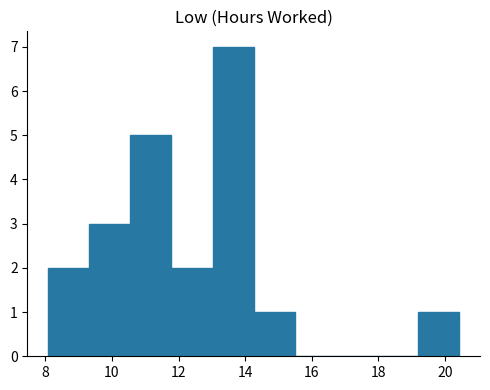

Which range on the x-axis has the tallest bar?

13.0 to 14.2